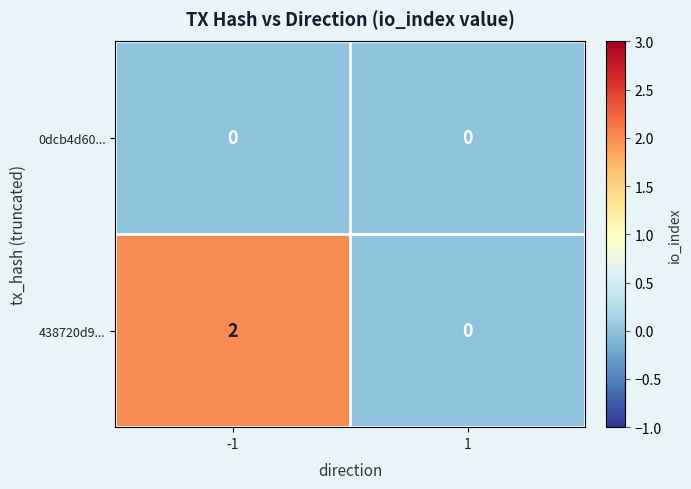

Reading left to right, list all the values displayed in this chart.

0dcb4d60...: 0	0
438720d9...: 2	0